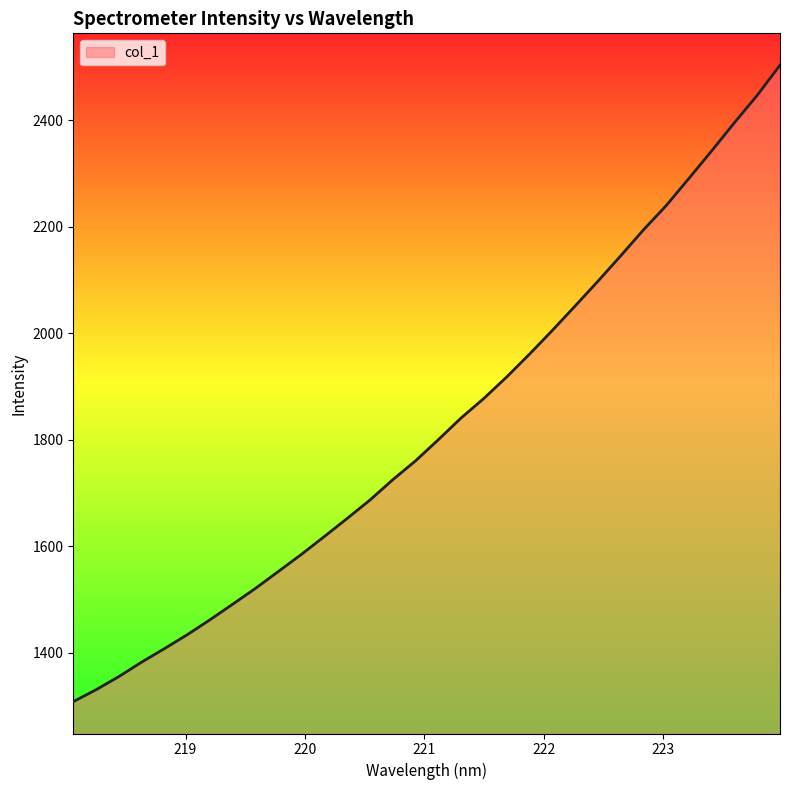

What is the minimum value shown in the chart?

1308.5